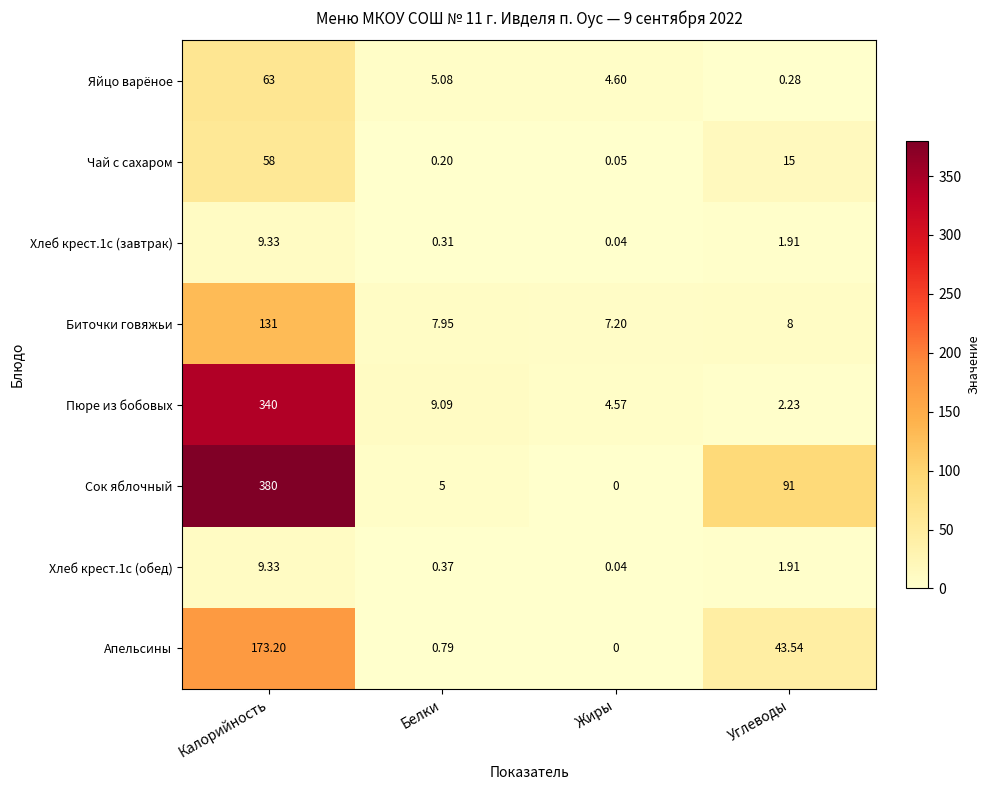

Which series has the largest range (max minus min)?

Сок яблочный